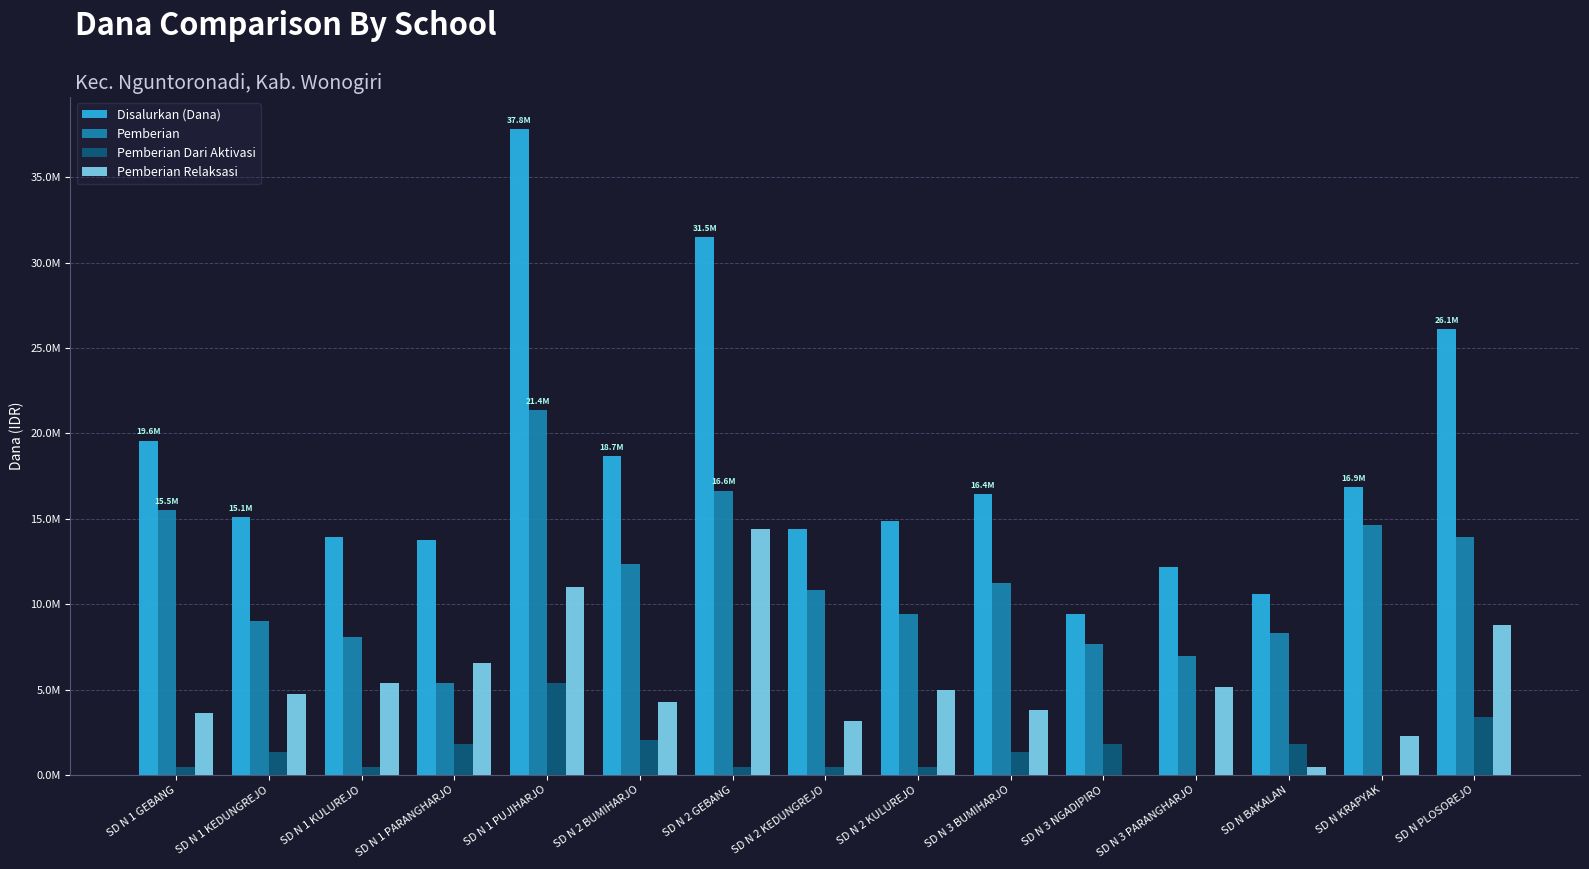

What are all the series names shown in the legend?

Disalurkan (Dana), Pemberian, Pemberian Dari Aktivasi, Pemberian Relaksasi